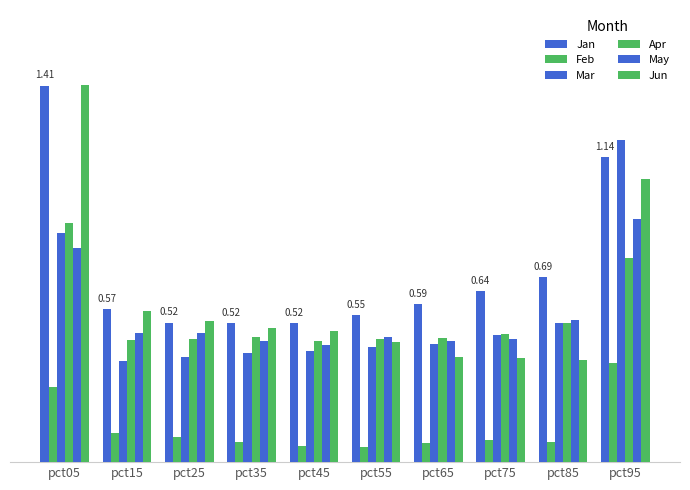

Count the number of data series in this chart.

6